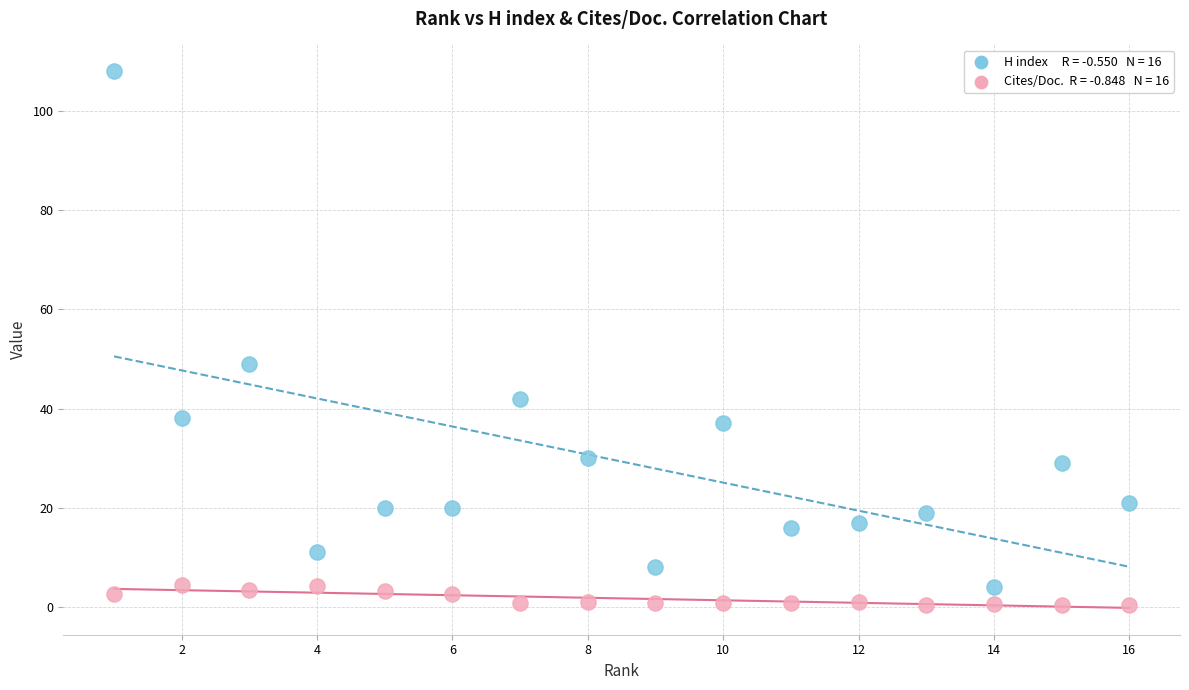

Across all data points, what is the range of Y values (max minus min)?

107.6